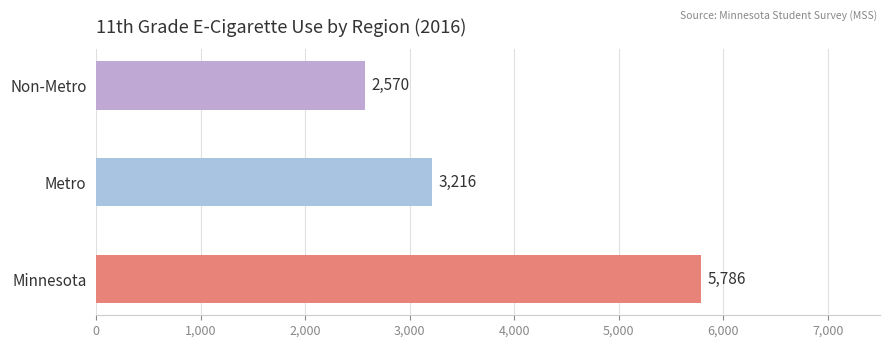

How many values exceed 3216?

1